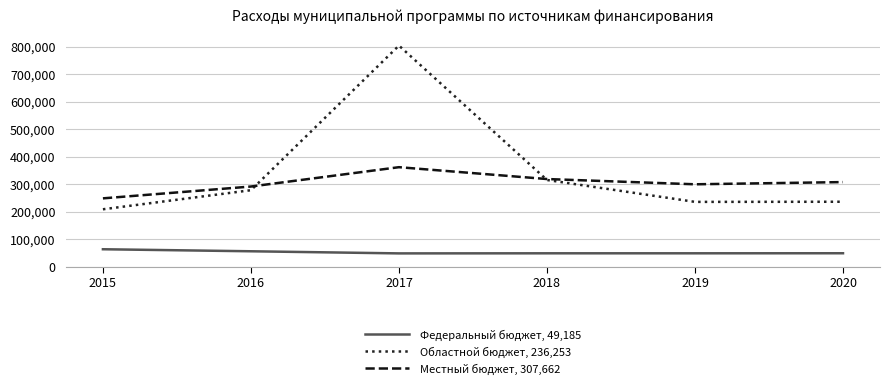

How many lines are shown in the chart?

3